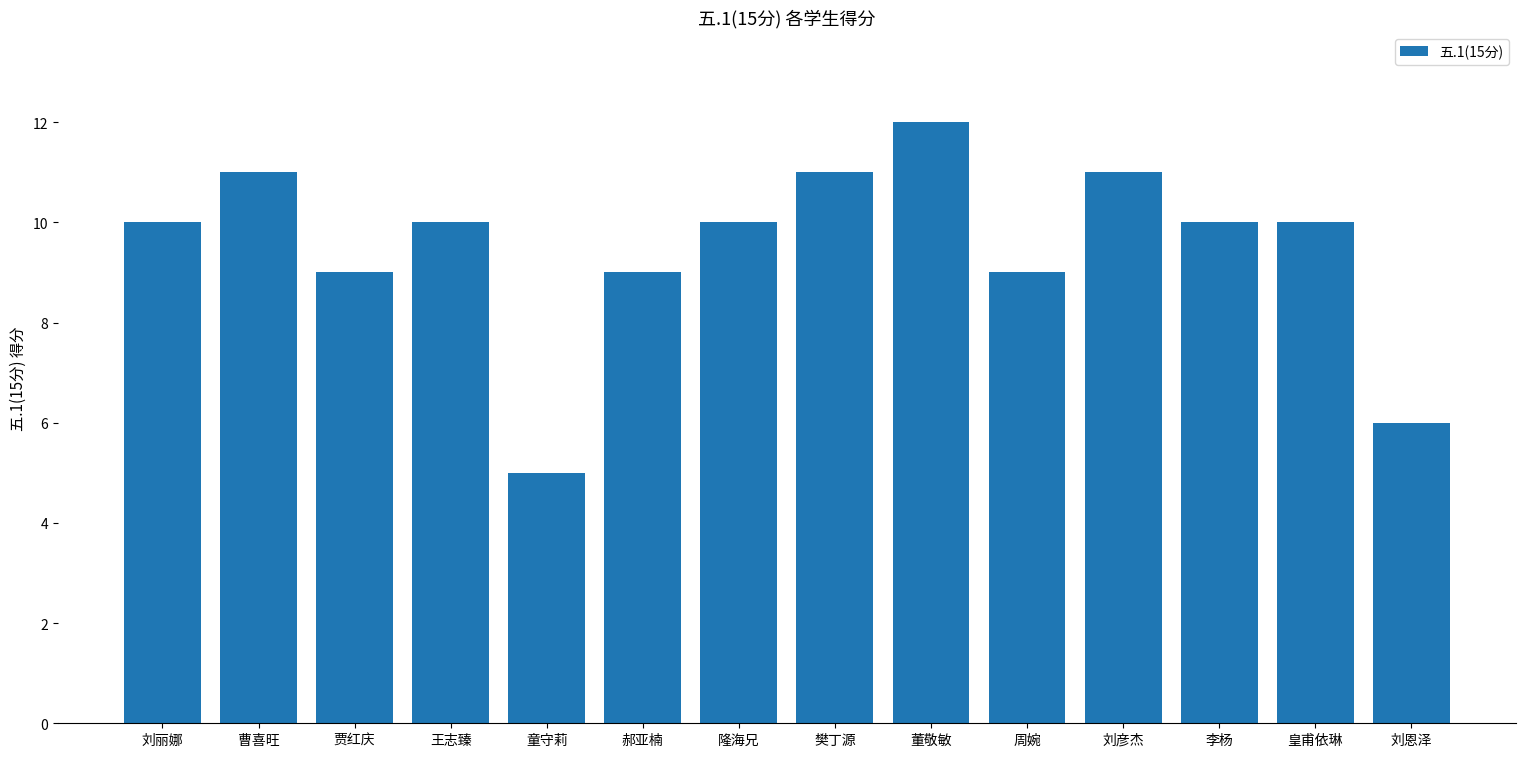

What is the ratio of the value at 刘丽娜 to the value at 刘彦杰?

0.9